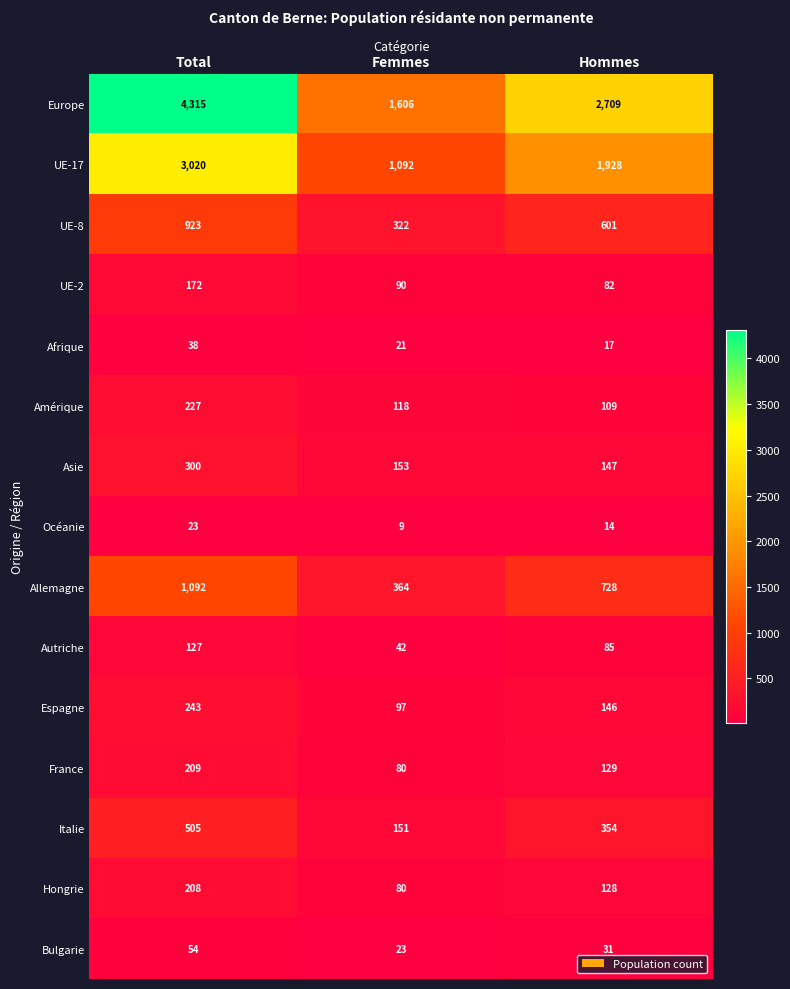

Where does the Espagne series first go above 146?

Total